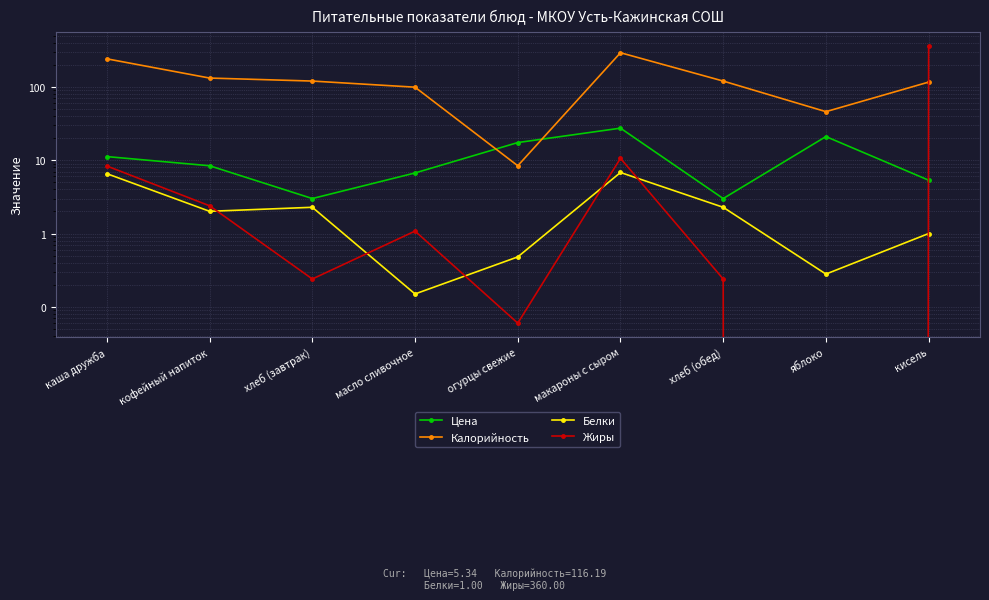

Count the number of categories in the chart.

9